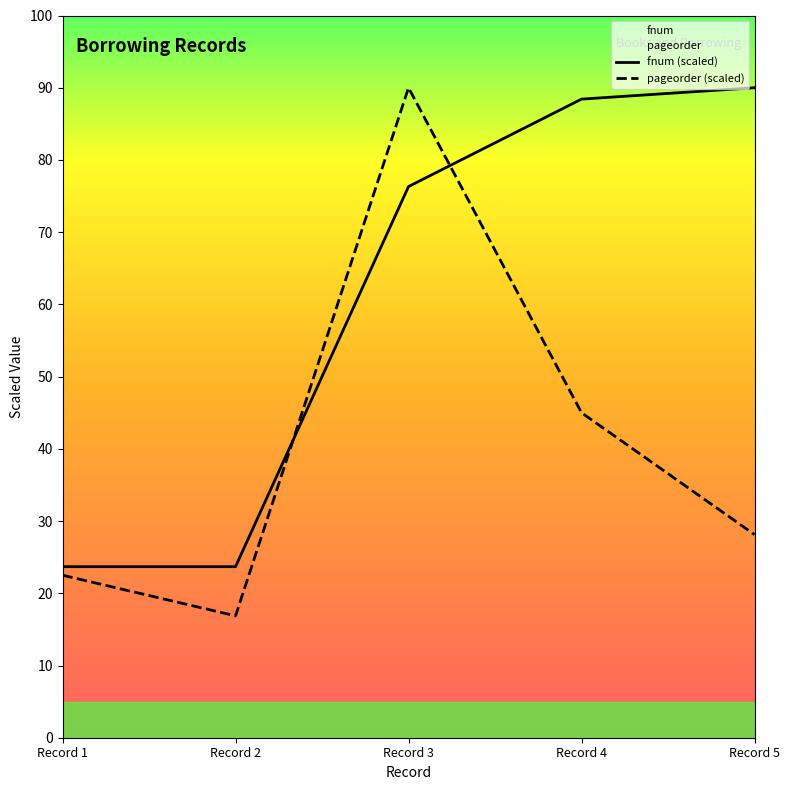

What is the difference between the pageorder values at Record 2 and Record 4?

56.2